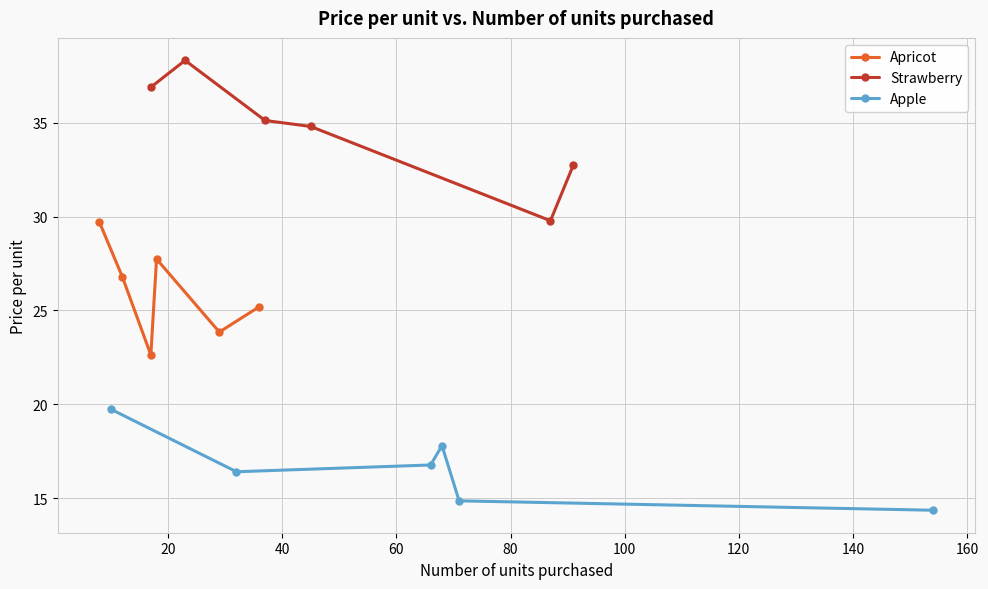

True or false: Apricot has more than 2 interior local peaks.

False